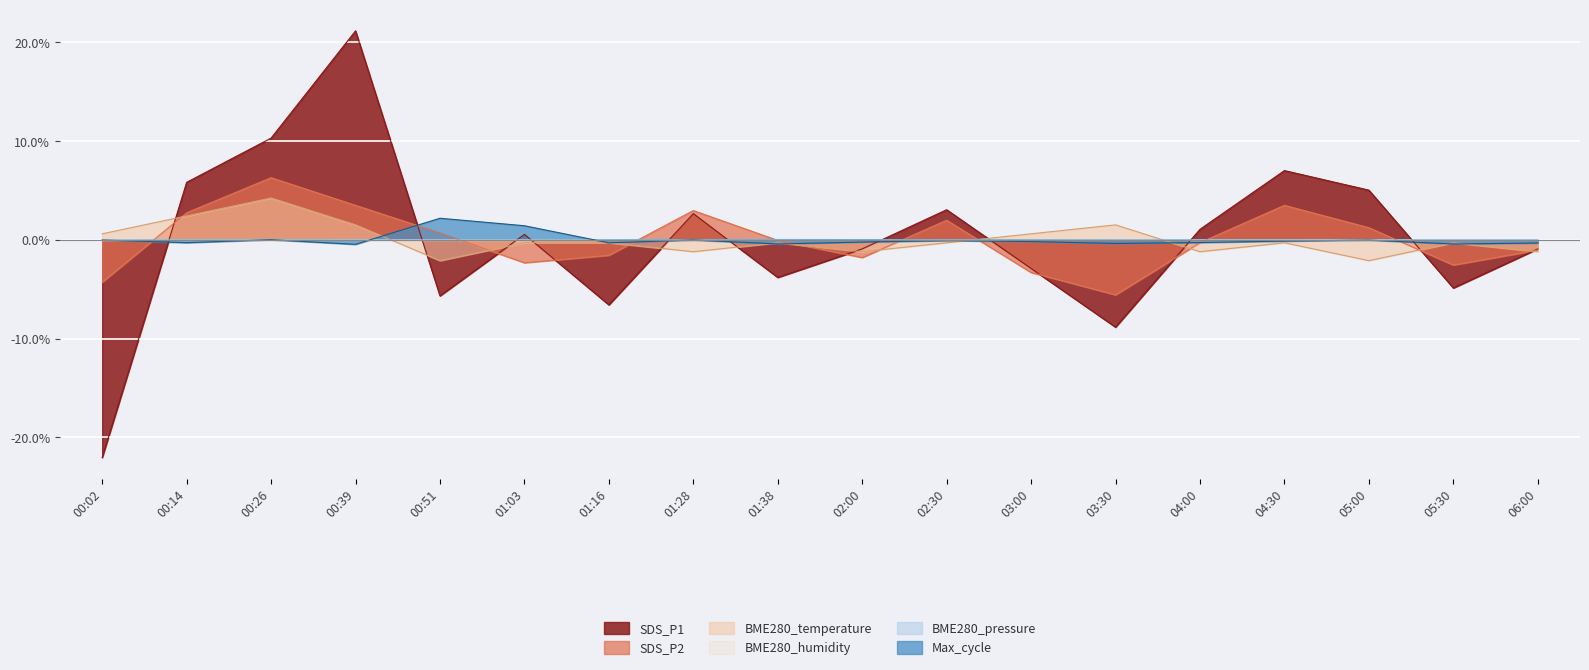

At which label does SDS_P2 reach its peak?

00:26